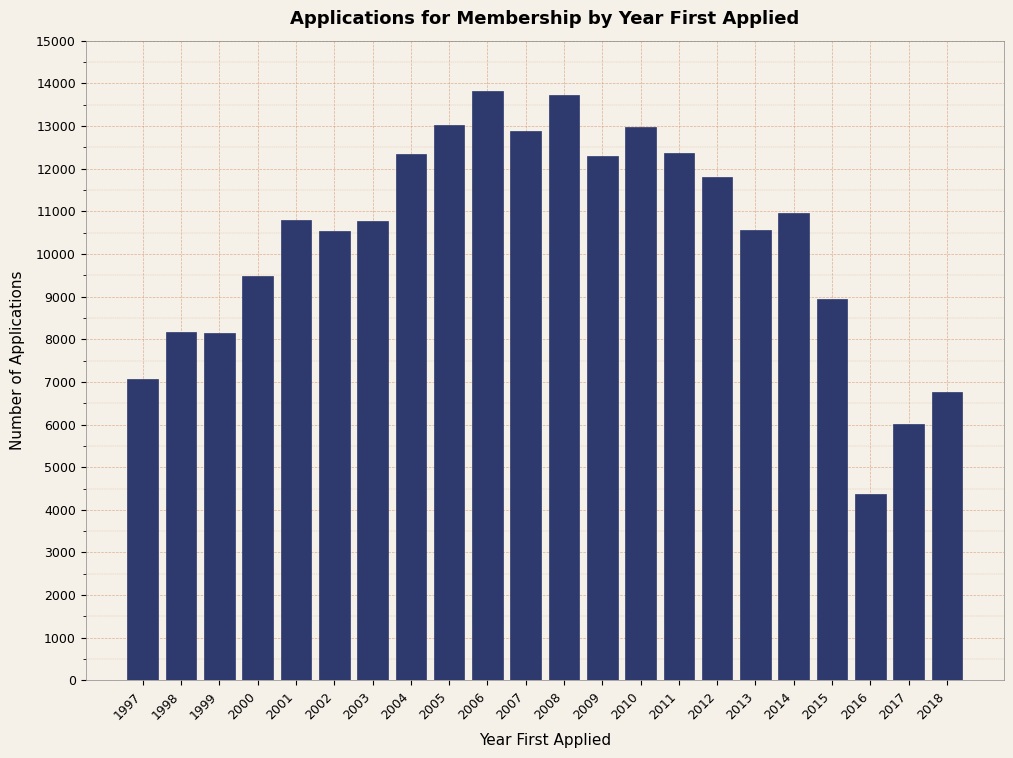

What is the ratio of the value at 2008 to the value at 2016?

3.1